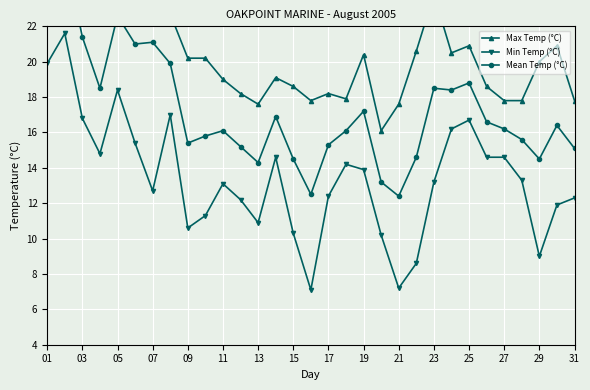

What is the highest value of the Min Temp (°C) series?

21.6